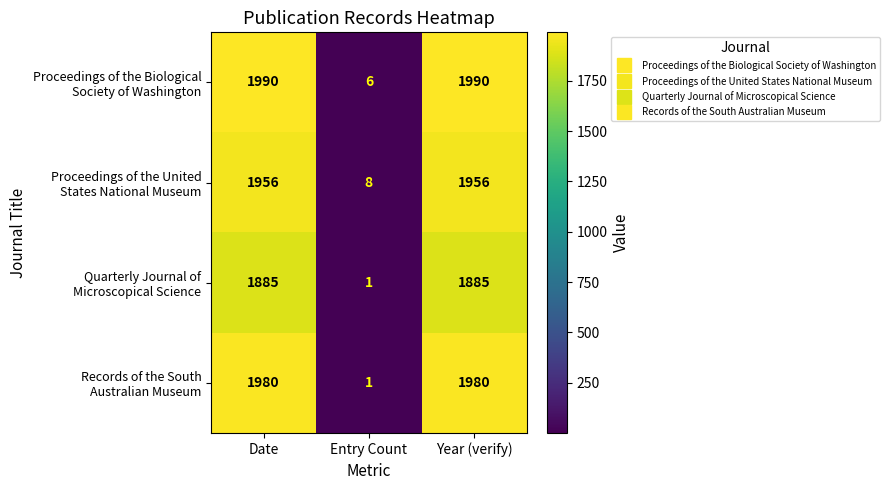

What is the greatest value displayed?

1990